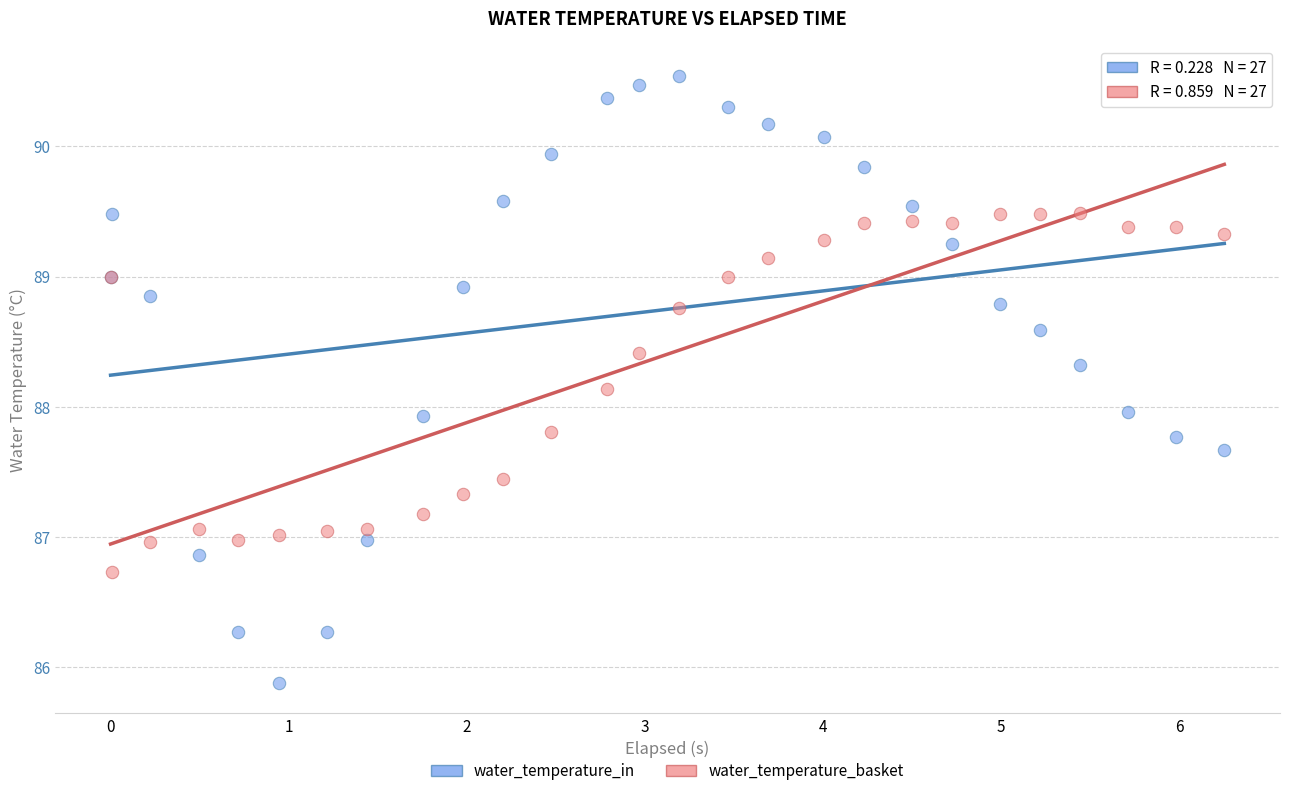

Which series reaches the maximum Y coordinate?

water_temperature_in